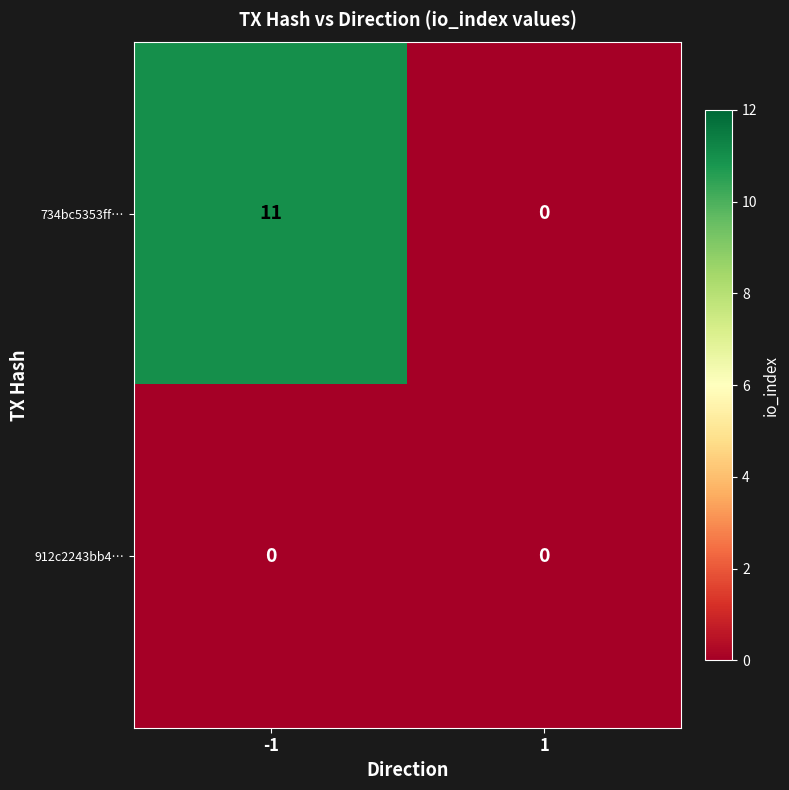

The 734bc5353ff… series shows -6 at 1. True or false?

False